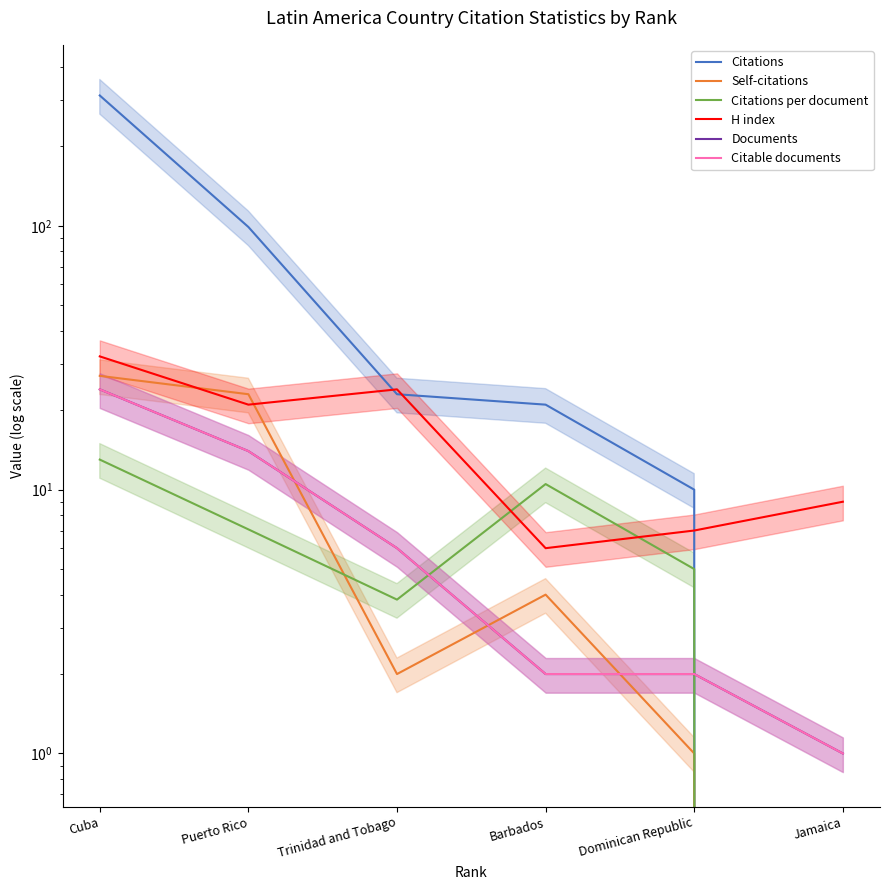

How many intersections are there between Self-citations and Citable documents?

3